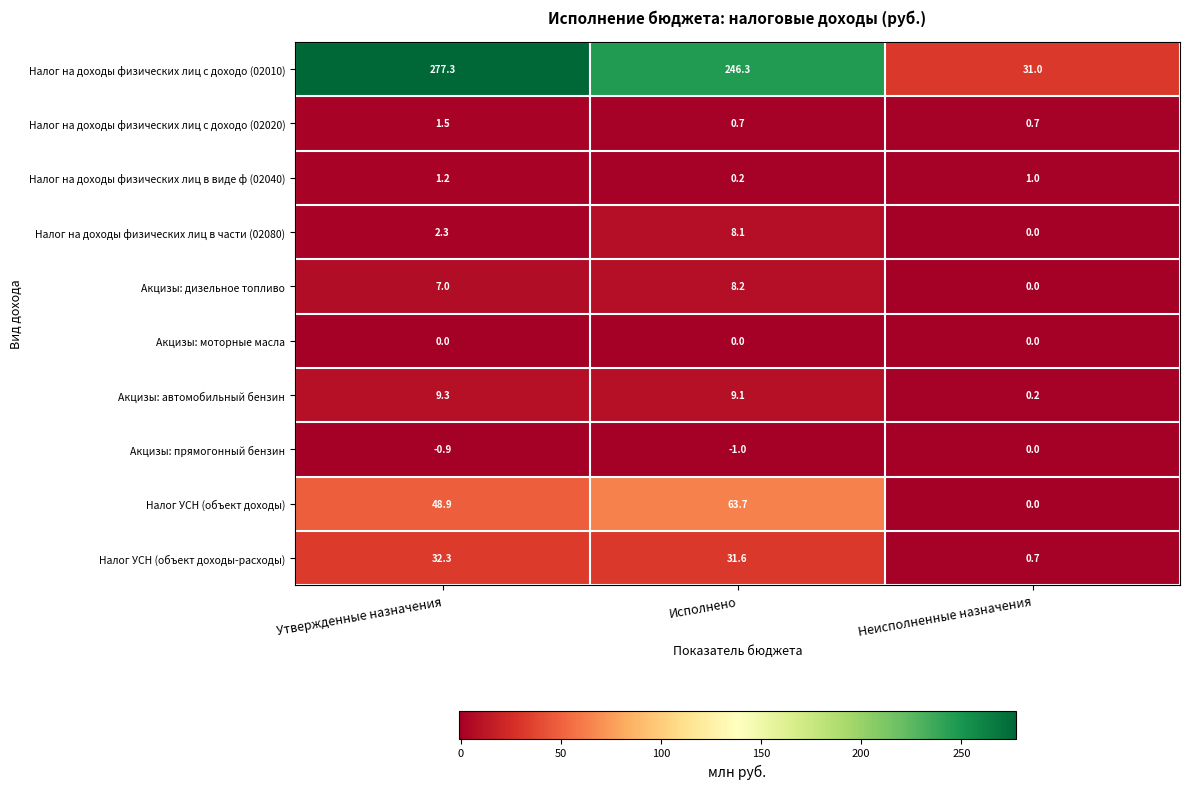

Where is Акцизы: автомобильный бензин nearest to the value 4?

Неисполненные назначения